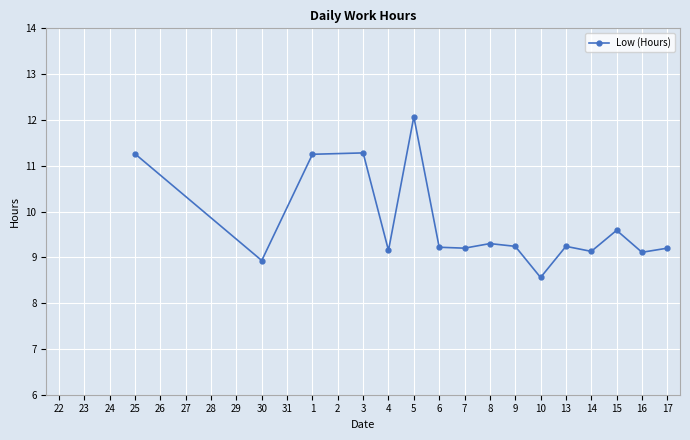

Where is the data nearest to the value 10?

15